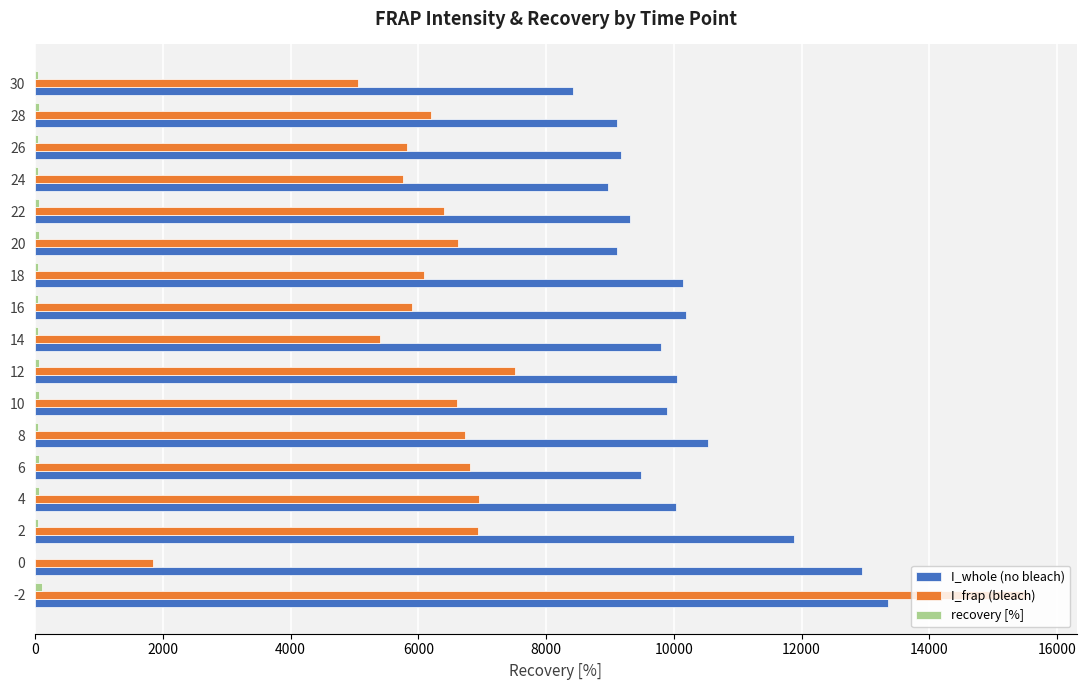

Is the value of I_frap (bleach) at 28 greater than the value of I_whole (no bleach) at 24?

No